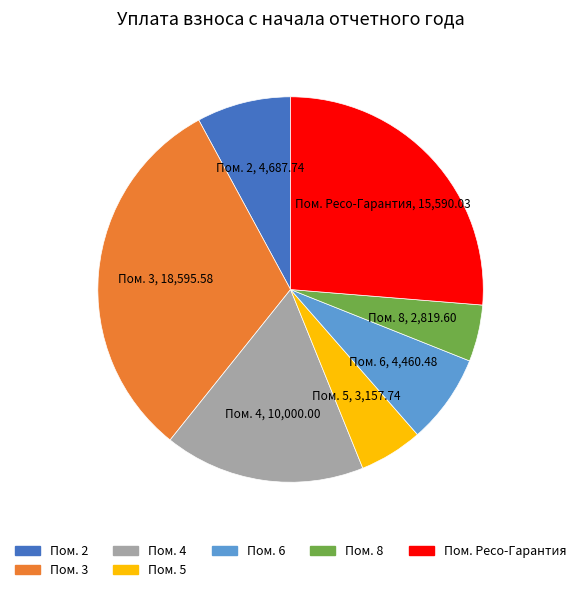

Is there a majority slice in this chart?

No